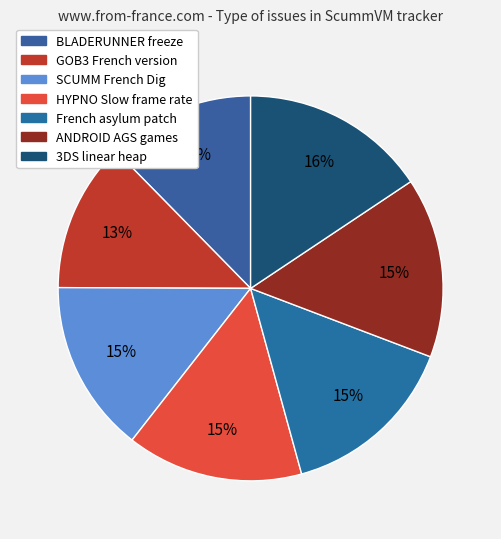

Count the number of slices in the pie.

7